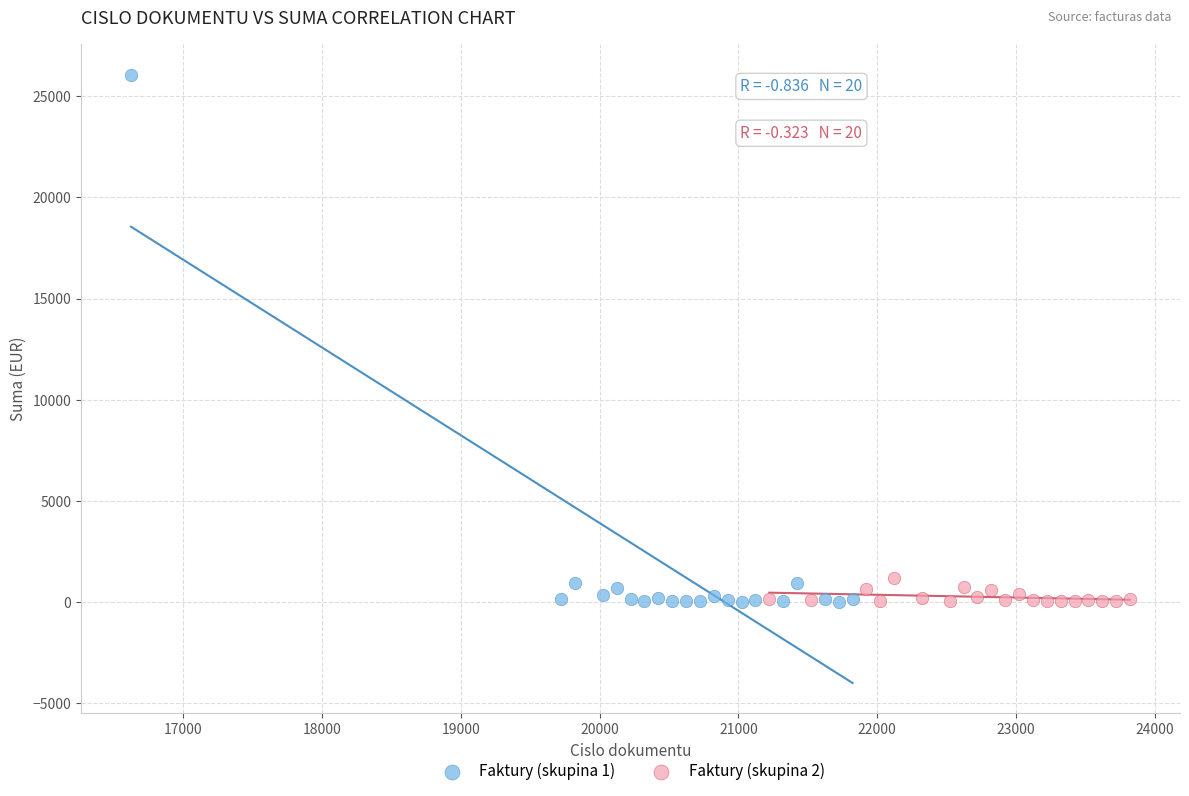

Which series has the largest Y range (max minus min)?

Faktury (skupina 1)